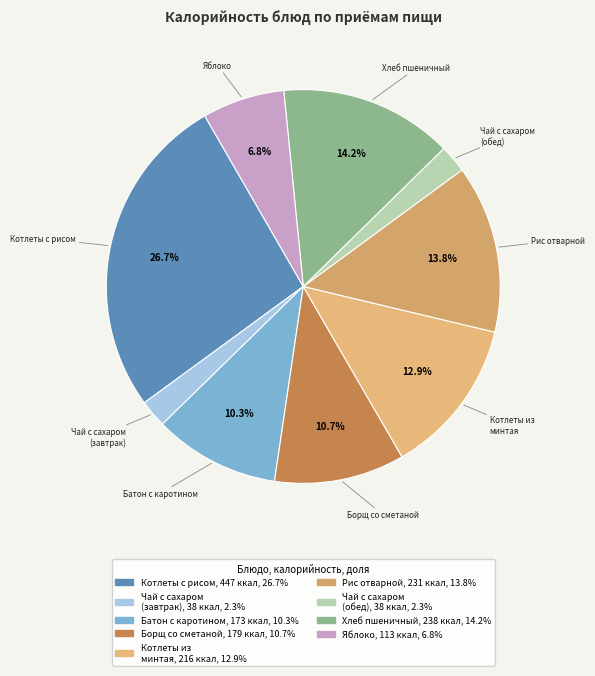

Which slice is the largest?

Котлеты с рисом